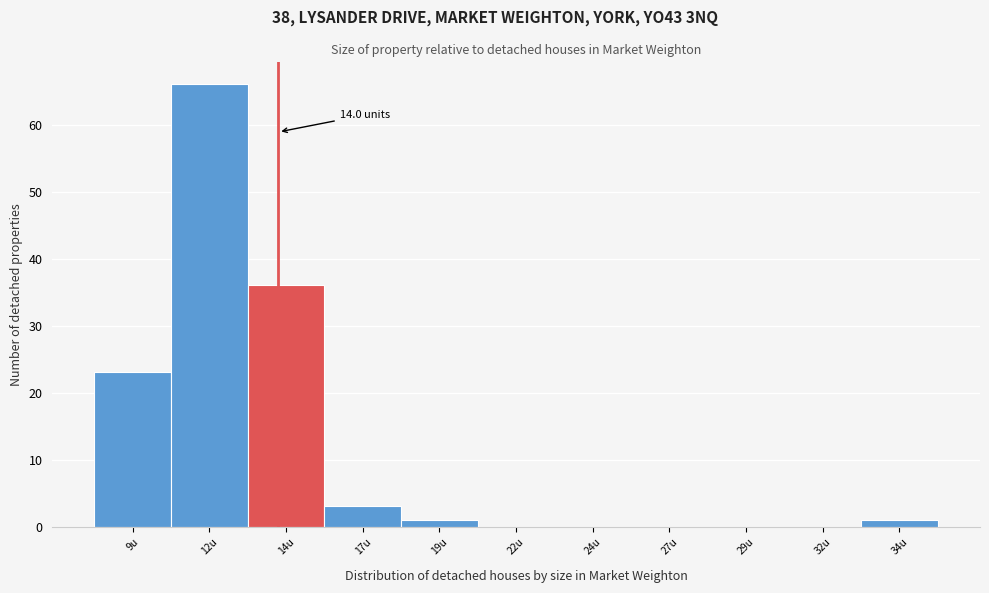

Over which range of the x-axis is the bar tallest?

10.5 to 13.0